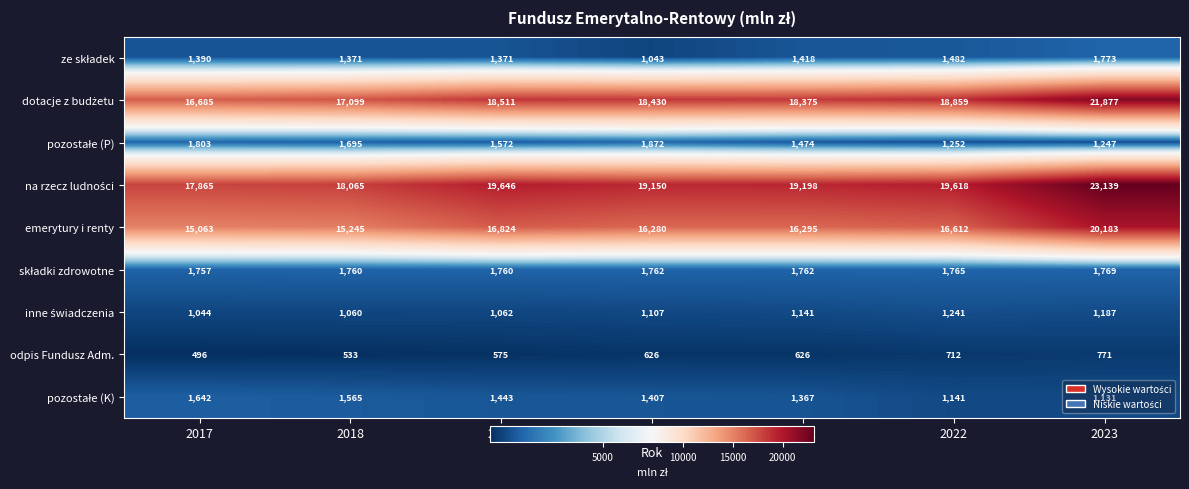

True or false: odpis Fundusz Adm. has a value of 496 at 2017.

True